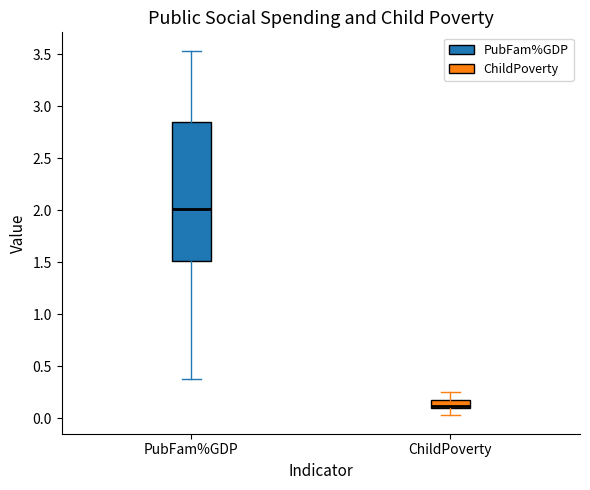

Which box is the tallest, from its lower edge to its upper edge?

PubFam%GDP